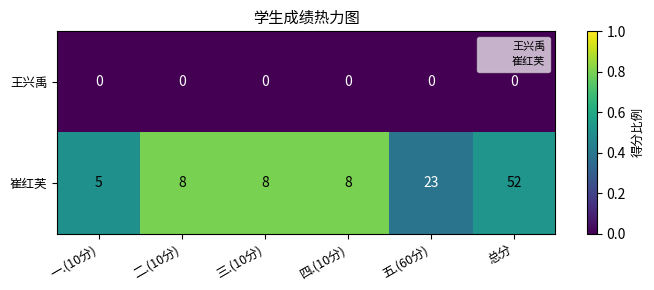

Reading left to right, extract all data points from this chart.

王兴禹: 一.(10分)=0	二.(10分)=0	三.(10分)=0	四.(10分)=0	五.(60分)=0	总分=0
崔红芙: 一.(10分)=5	二.(10分)=8	三.(10分)=8	四.(10分)=8	五.(60分)=23	总分=52